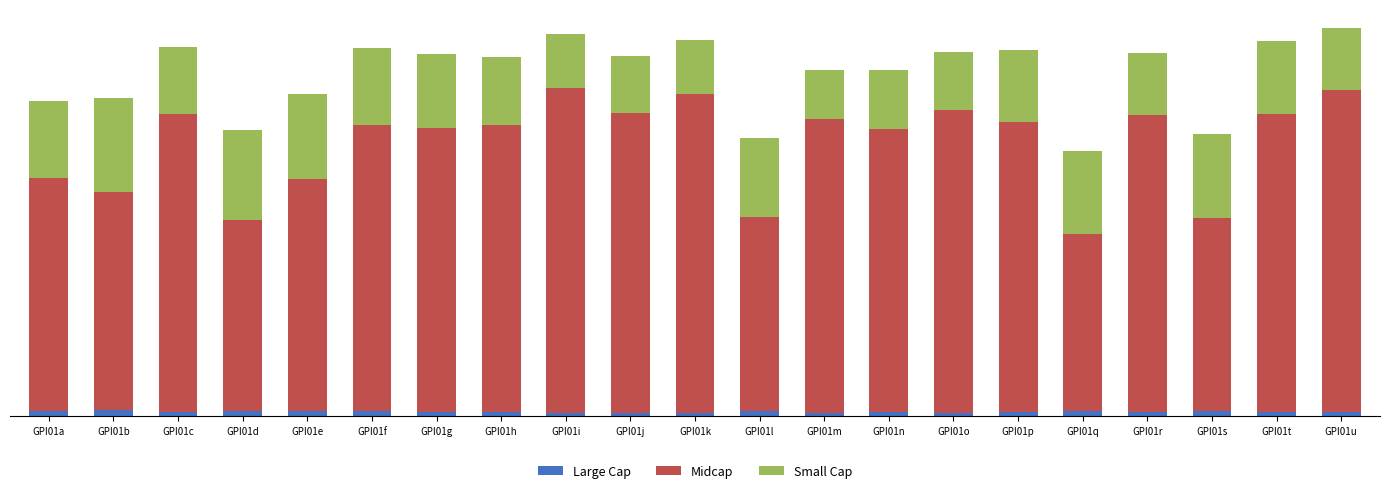

What is the total value across all series at GPI01l?

3.5